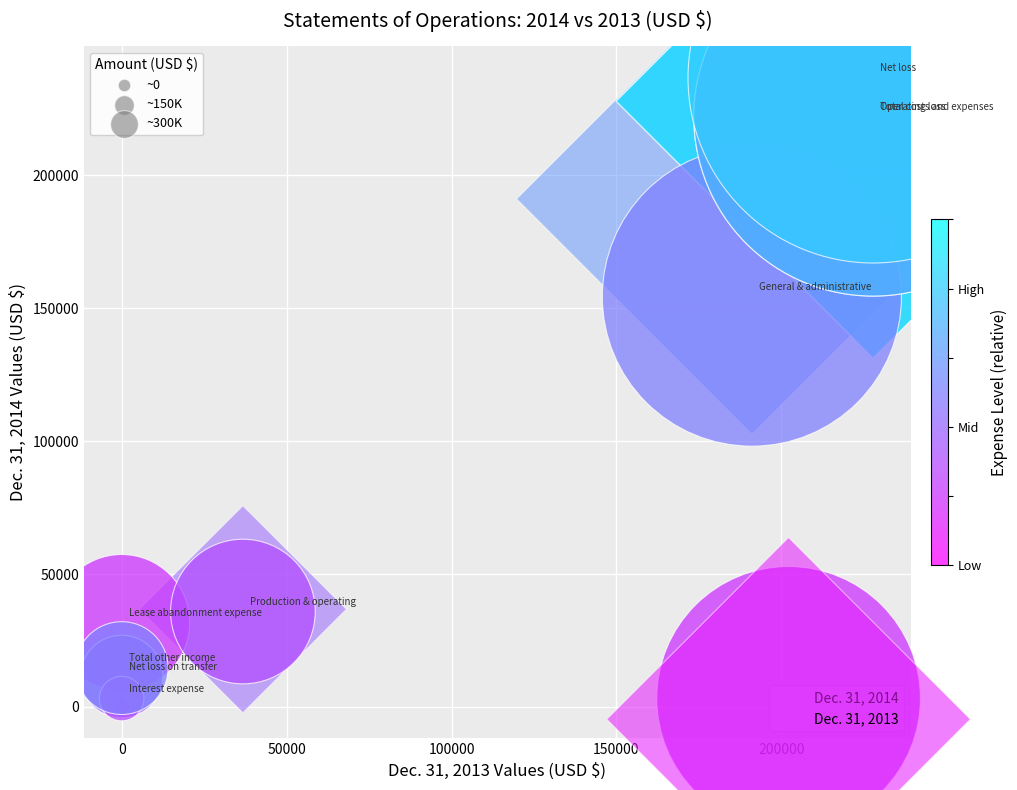

What are all the series names shown in the legend?

Dec. 31, 2014, Dec. 31, 2013